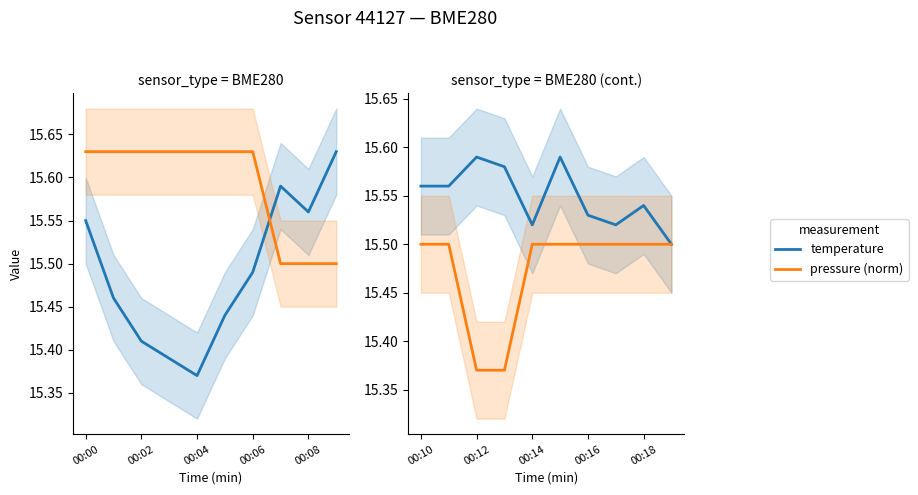

What is the label of the 5th point from the left?

00:14